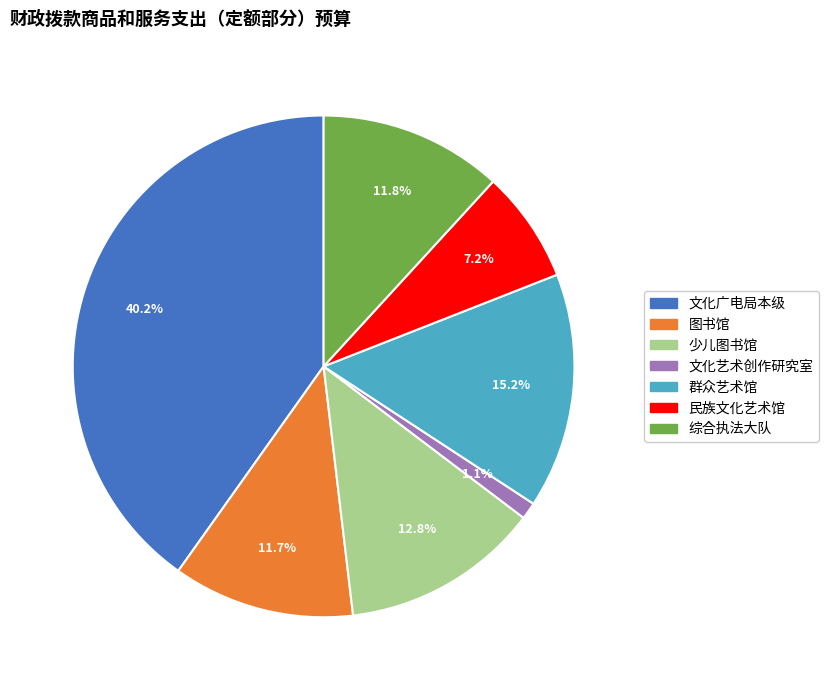

Which has a higher value, 群众艺术馆 or 综合执法大队?

群众艺术馆